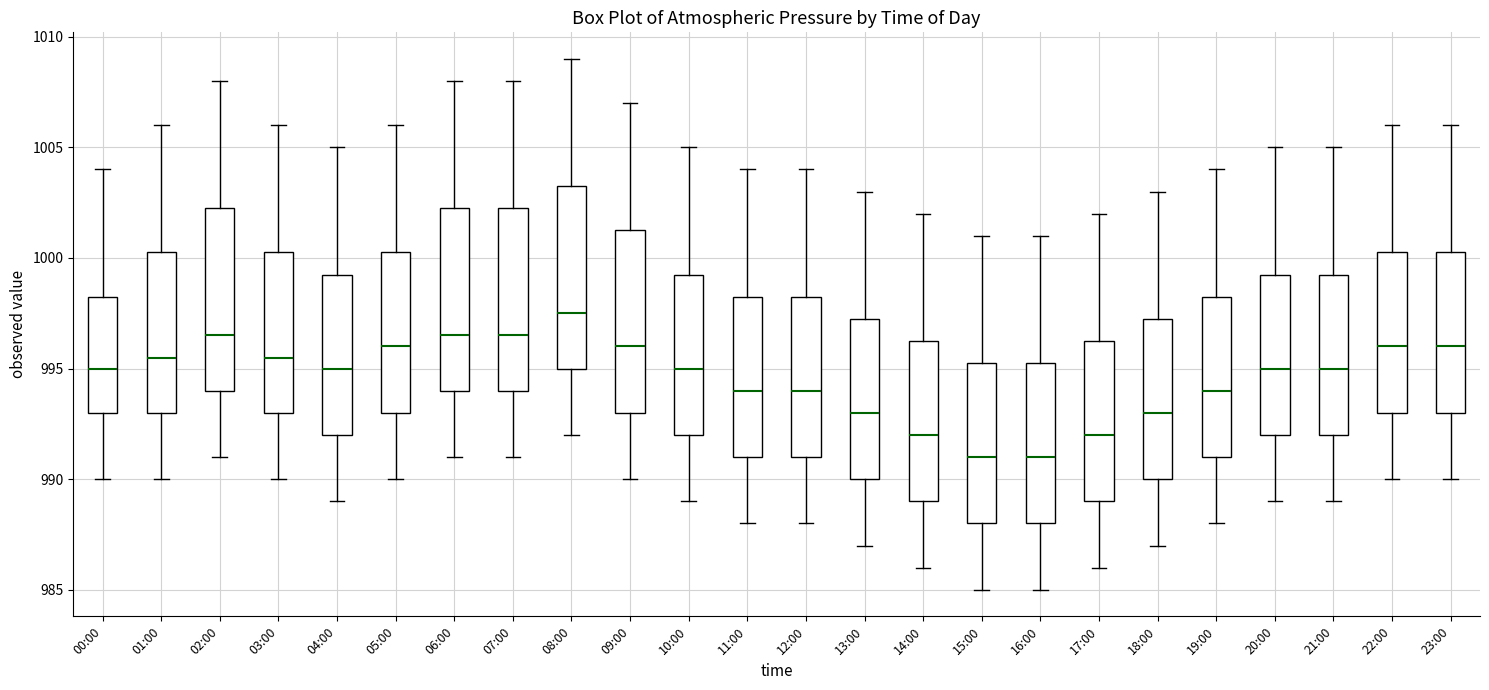

Reading left to right, transcribe this box plot: for each box, give where its median line is, the range the box spans, and where its two whiskers end, as read against the y-axis. The values are not printed on the chart, so give them approximately, as read against the axis.

00:00: median 995.0, box 993.0 to 998.5, whiskers 990.0 to 1004.0
01:00: median 995.5, box 993.0 to 1000.5, whiskers 990.0 to 1006.0
02:00: median 996.5, box 994.0 to 1002.5, whiskers 991.0 to 1008.0
03:00: median 995.5, box 993.0 to 1000.5, whiskers 990.0 to 1006.0
04:00: median 995.0, box 992.0 to 999.5, whiskers 989.0 to 1005.0
05:00: median 996.0, box 993.0 to 1000.5, whiskers 990.0 to 1006.0
06:00: median 996.5, box 994.0 to 1002.5, whiskers 991.0 to 1008.0
07:00: median 996.5, box 994.0 to 1002.5, whiskers 991.0 to 1008.0
08:00: median 997.5, box 995.0 to 1003.5, whiskers 992.0 to 1009.0
09:00: median 996.0, box 993.0 to 1001.5, whiskers 990.0 to 1007.0
10:00: median 995.0, box 992.0 to 999.5, whiskers 989.0 to 1005.0
11:00: median 994.0, box 991.0 to 998.5, whiskers 988.0 to 1004.0
12:00: median 994.0, box 991.0 to 998.5, whiskers 988.0 to 1004.0
13:00: median 993.0, box 990.0 to 997.5, whiskers 987.0 to 1003.0
14:00: median 992.0, box 989.0 to 996.5, whiskers 986.0 to 1002.0
15:00: median 991.0, box 988.0 to 995.5, whiskers 985.0 to 1001.0
16:00: median 991.0, box 988.0 to 995.5, whiskers 985.0 to 1001.0
17:00: median 992.0, box 989.0 to 996.5, whiskers 986.0 to 1002.0
18:00: median 993.0, box 990.0 to 997.5, whiskers 987.0 to 1003.0
19:00: median 994.0, box 991.0 to 998.5, whiskers 988.0 to 1004.0
20:00: median 995.0, box 992.0 to 999.5, whiskers 989.0 to 1005.0
21:00: median 995.0, box 992.0 to 999.5, whiskers 989.0 to 1005.0
22:00: median 996.0, box 993.0 to 1000.5, whiskers 990.0 to 1006.0
23:00: median 996.0, box 993.0 to 1000.5, whiskers 990.0 to 1006.0